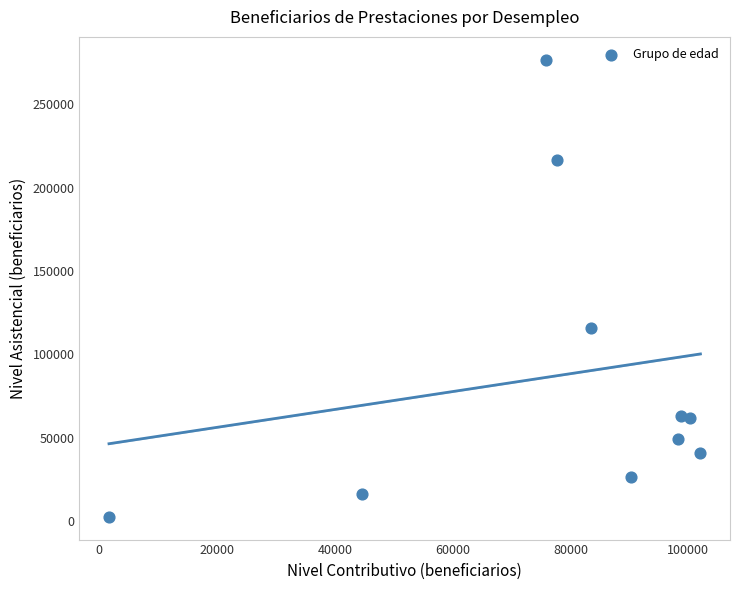

What is the average Y value?

86917